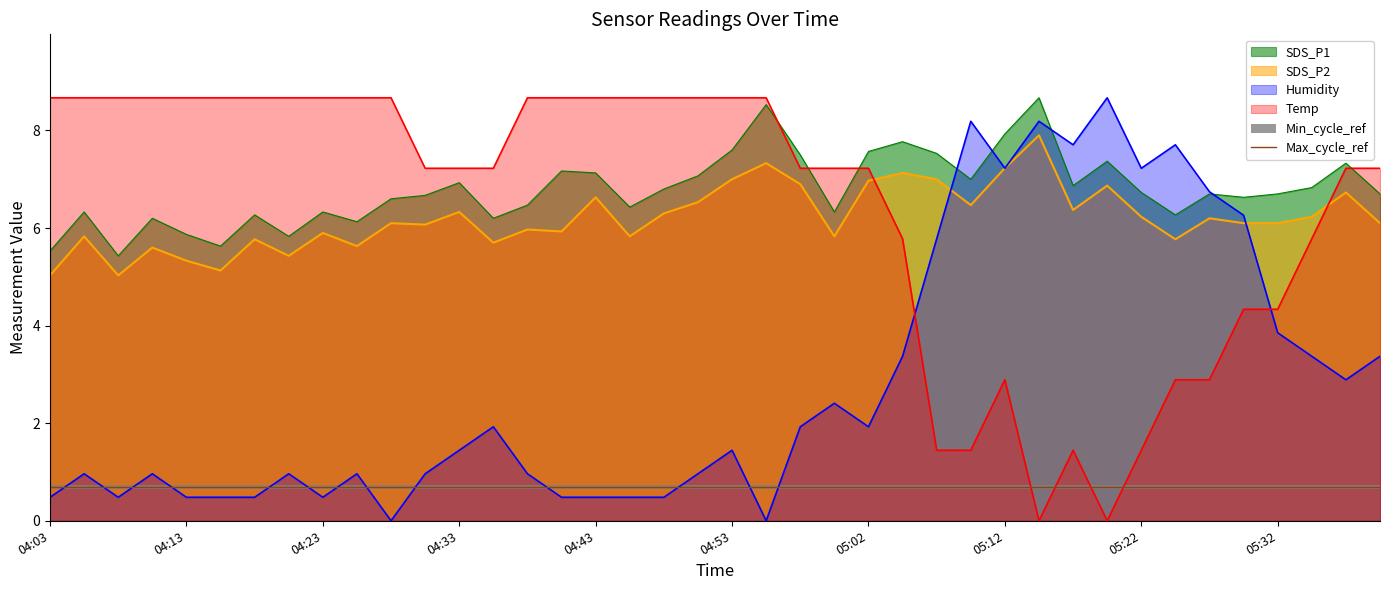

Which series has the largest range (max minus min)?

Temp